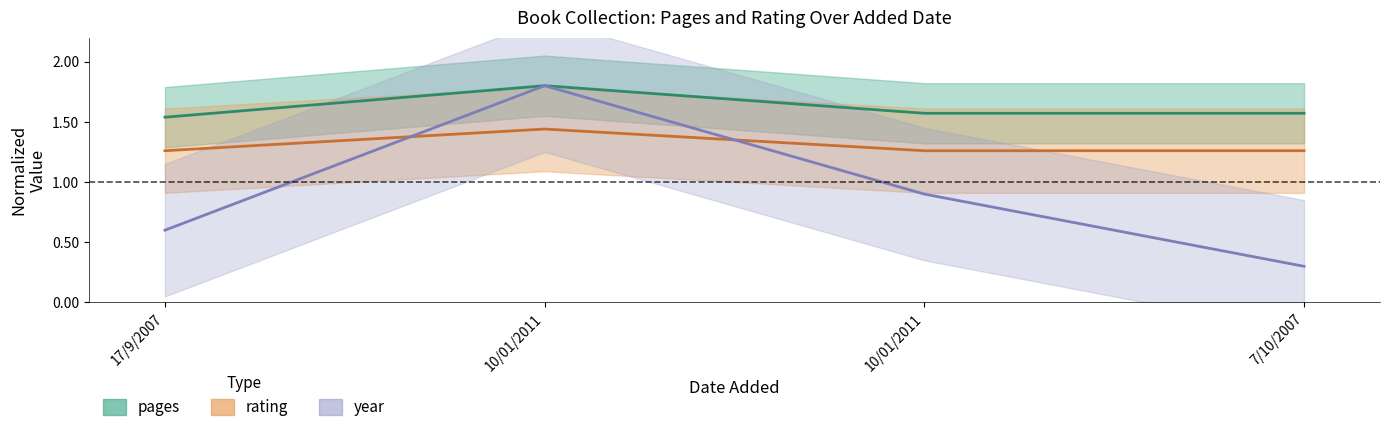

What are all the series names shown in the legend?

pages, rating, year